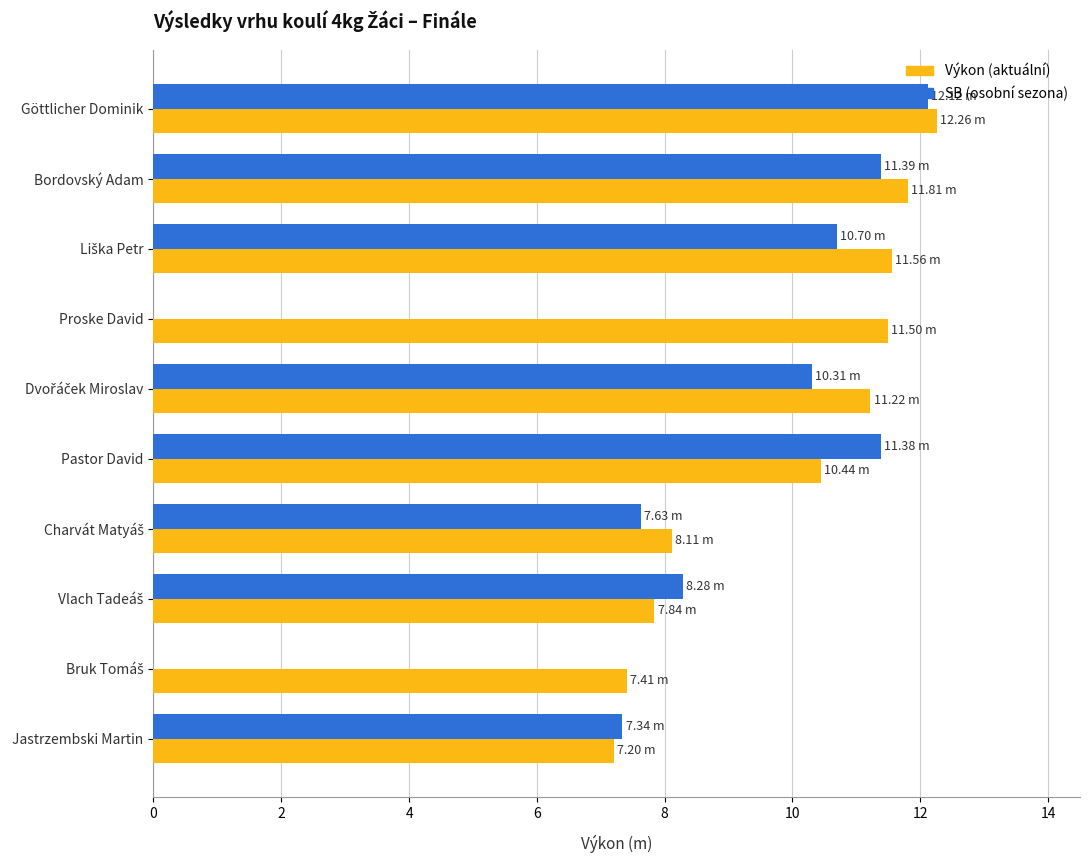

Where is SB (osobní sezona) nearest to the value 6?

Jastrzembski Martin